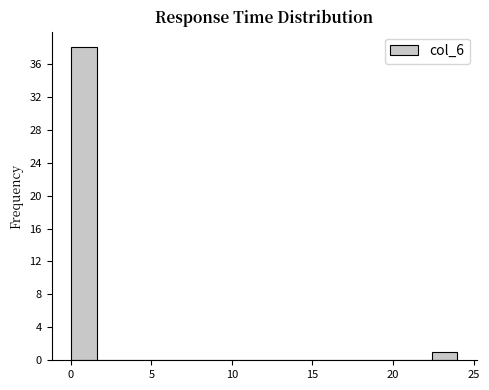

Read against the x-axis, roughly where is the centre of the tallest bar?

1.0